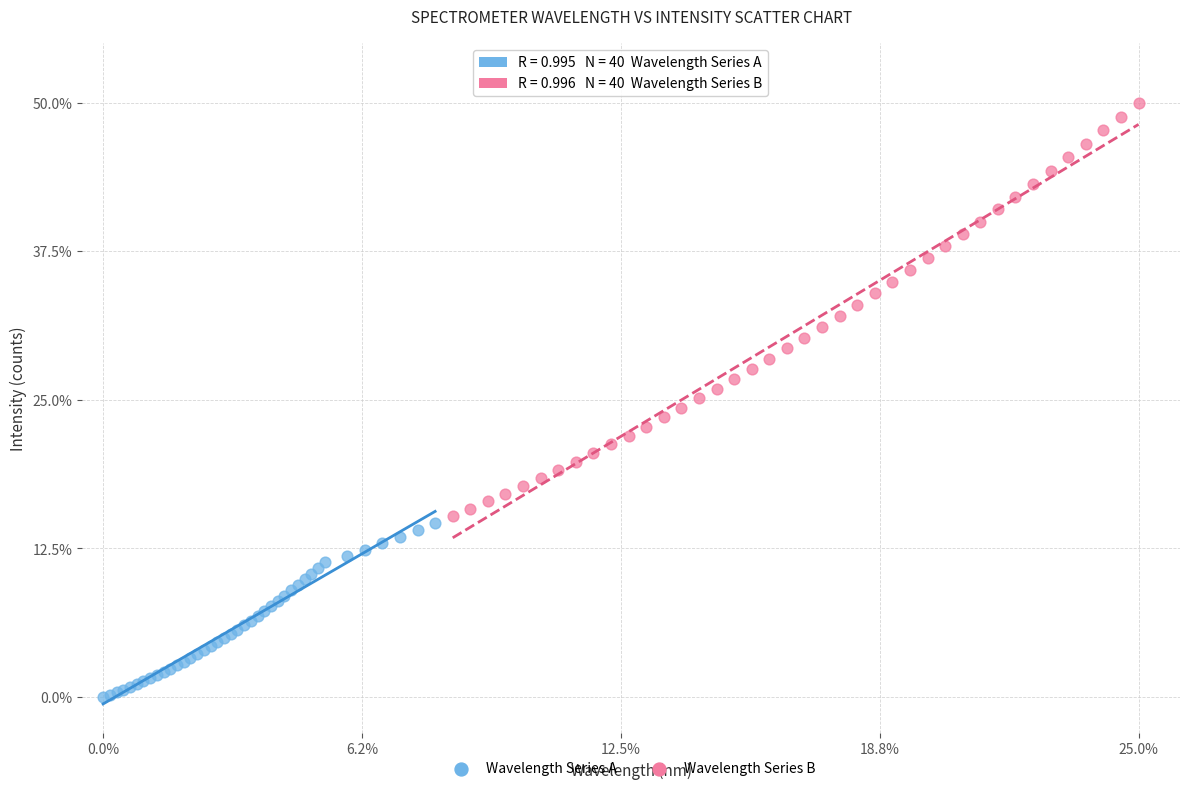

Which series reaches the maximum Y coordinate?

Wavelength Series B